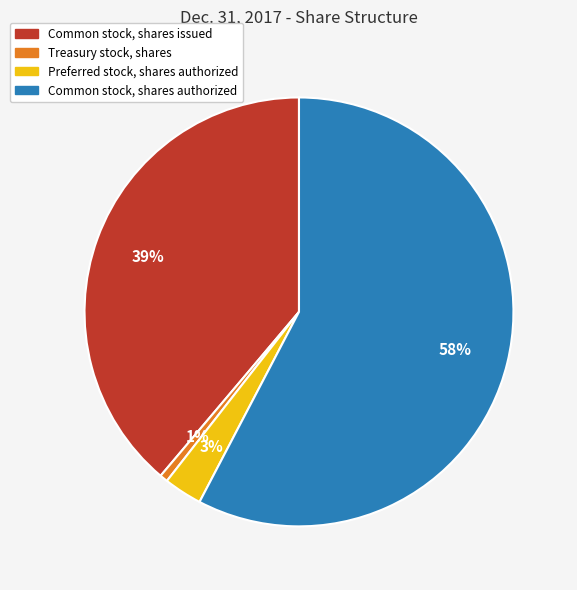

Combined, do Treasury stock, shares and Common stock, shares authorized account for over 50%?

Yes